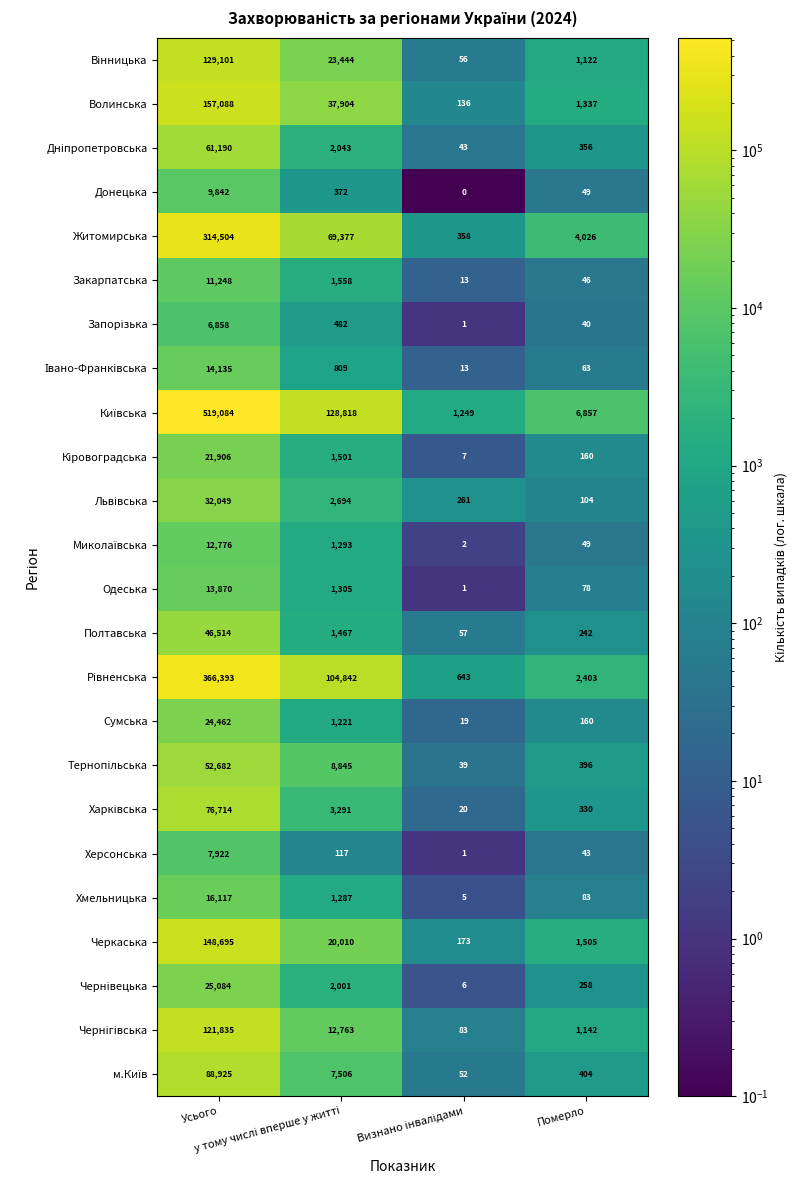

What is the average value of the Херсонська series?

2021